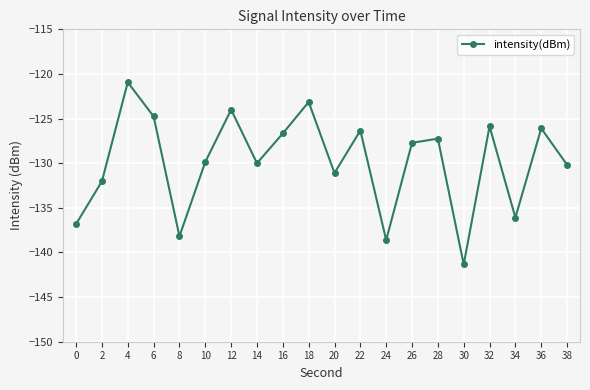

What is the value of the 17th point from the left?

-125.9